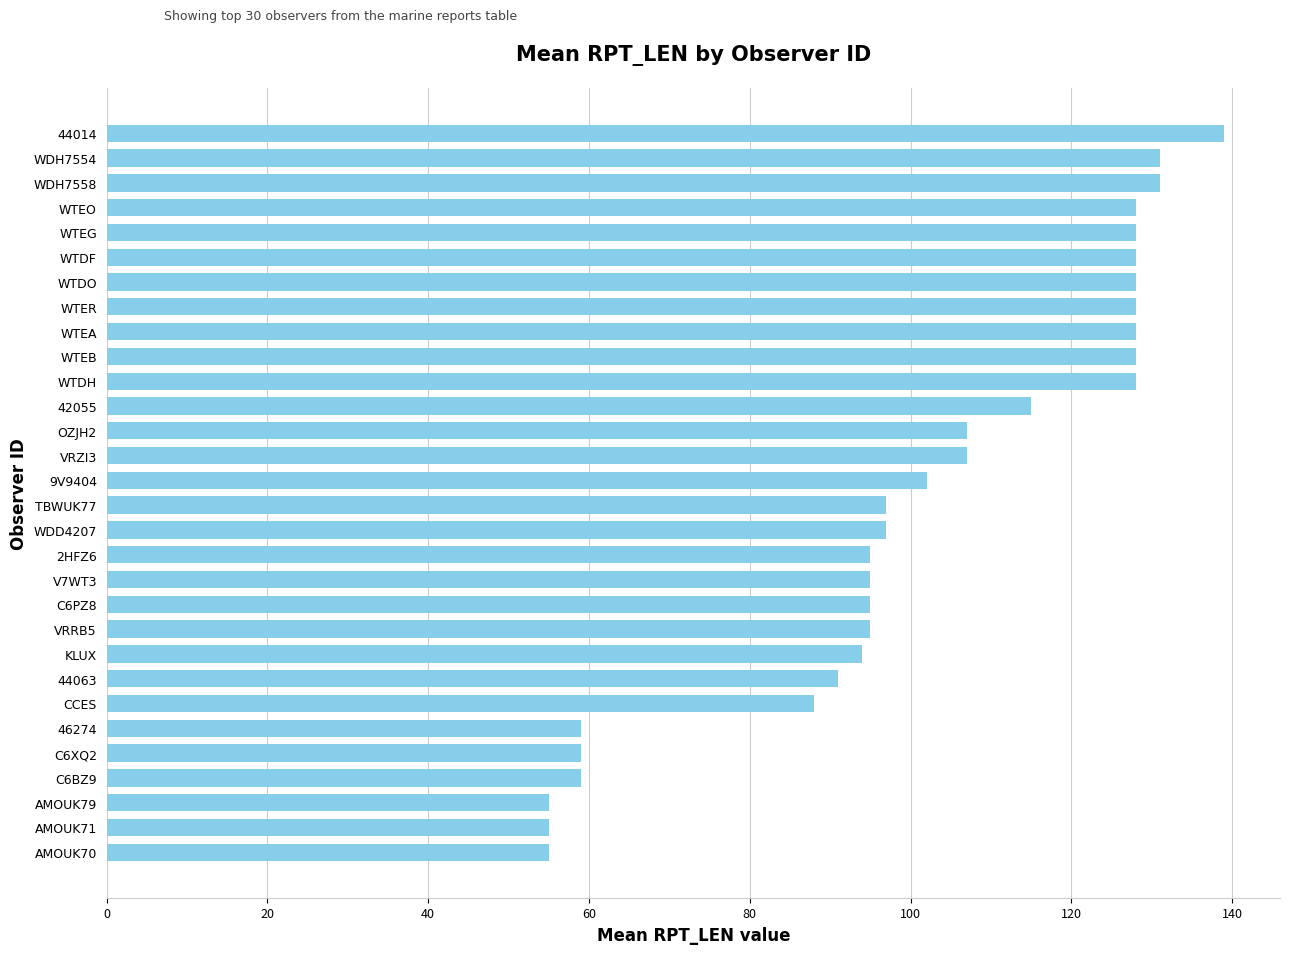

What is the difference between the maximum and minimum values?

84